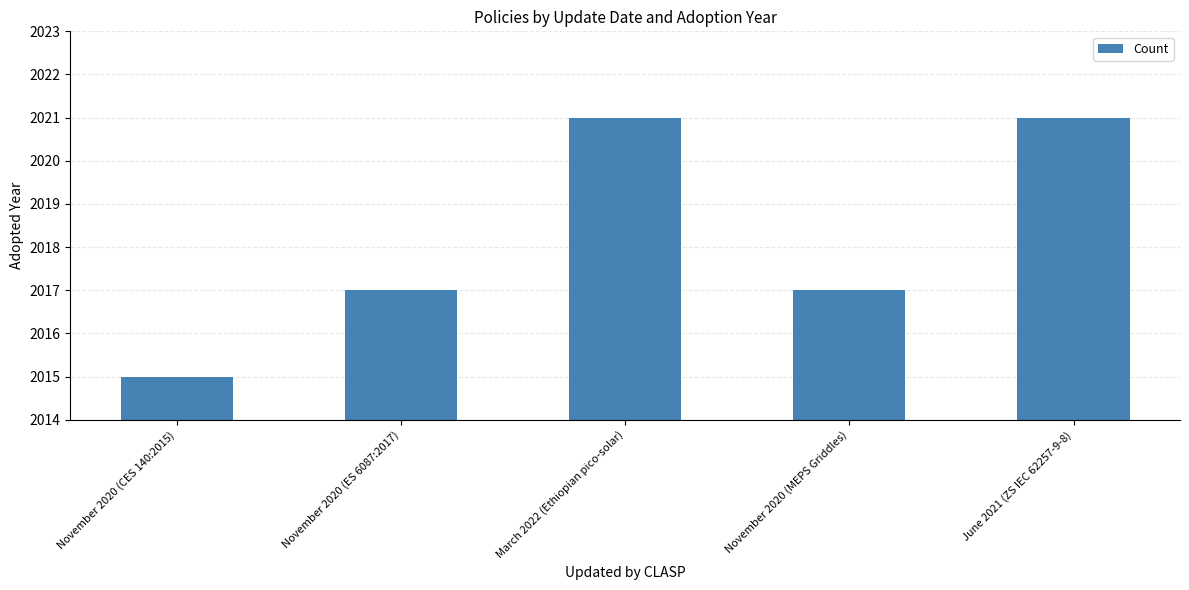

What is the average value?

2018